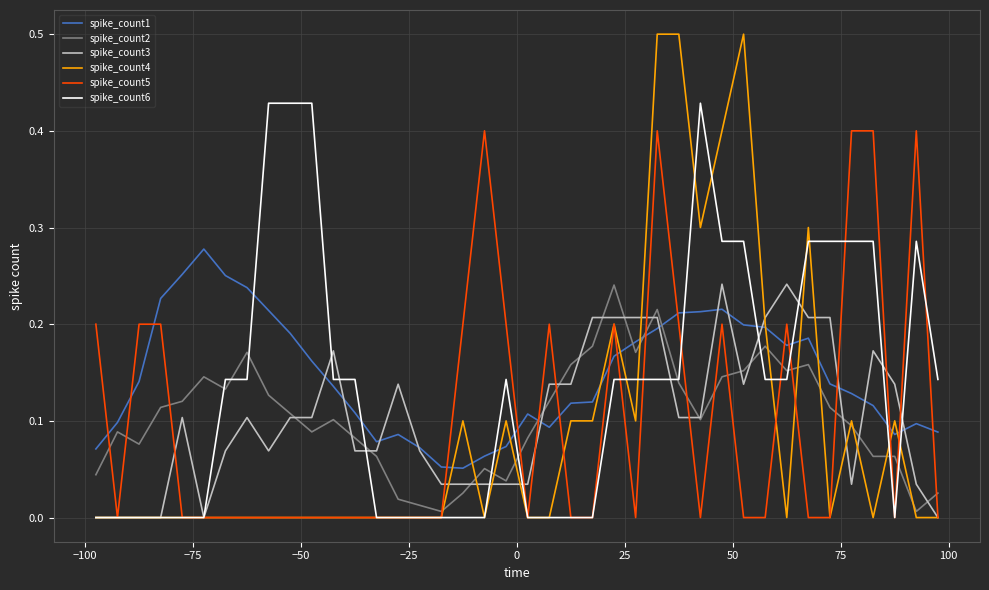

What is the maximum value shown in the chart?

0.5